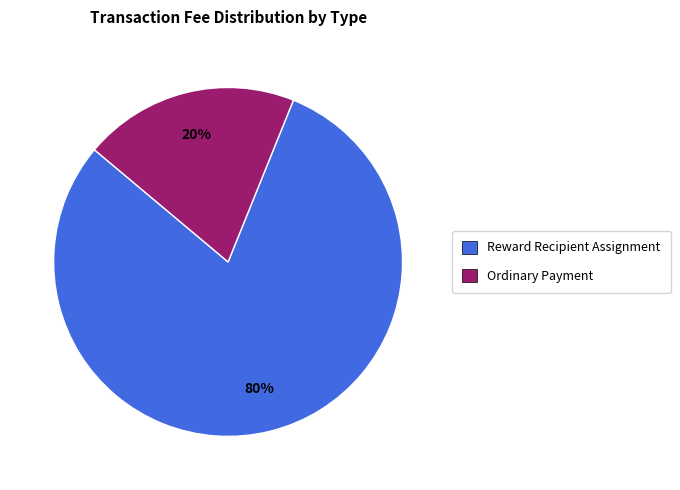

Is there any slice that represents more than half of the pie?

Yes